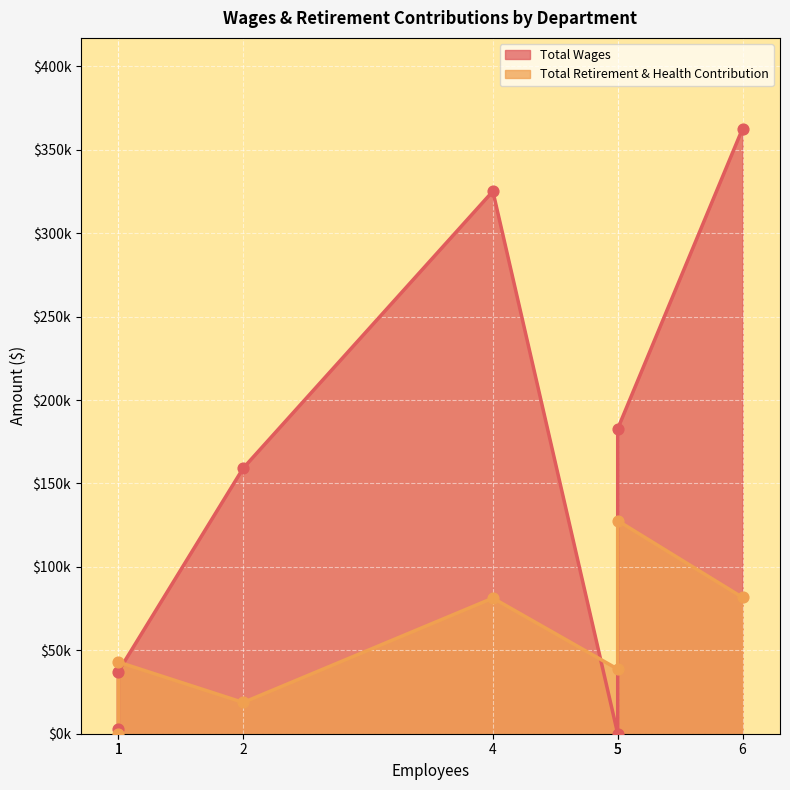

What are all the series names shown in the legend?

Total Wages, Total Retirement & Health Contribution